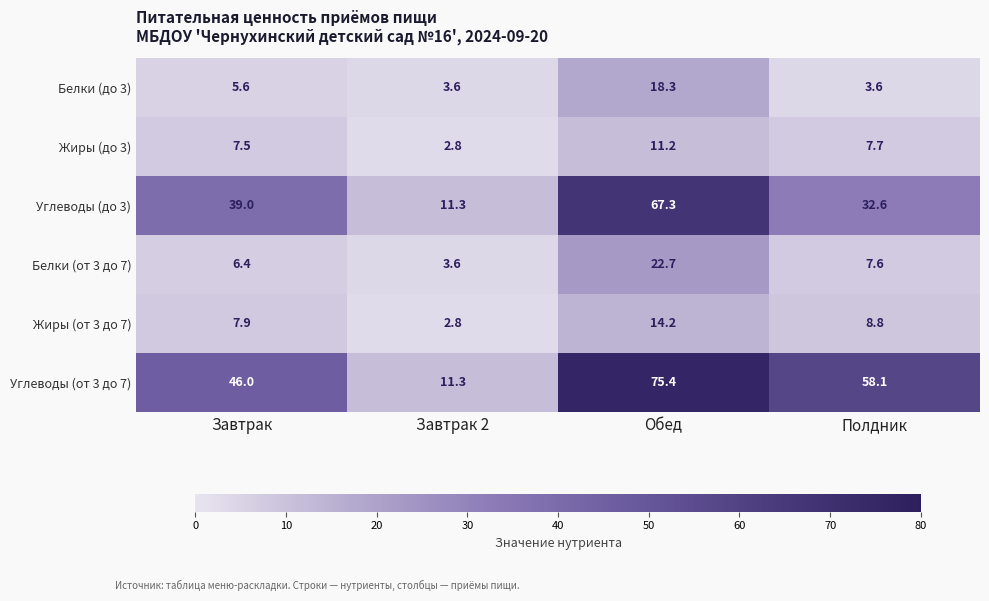

How many series are shown in this chart?

6